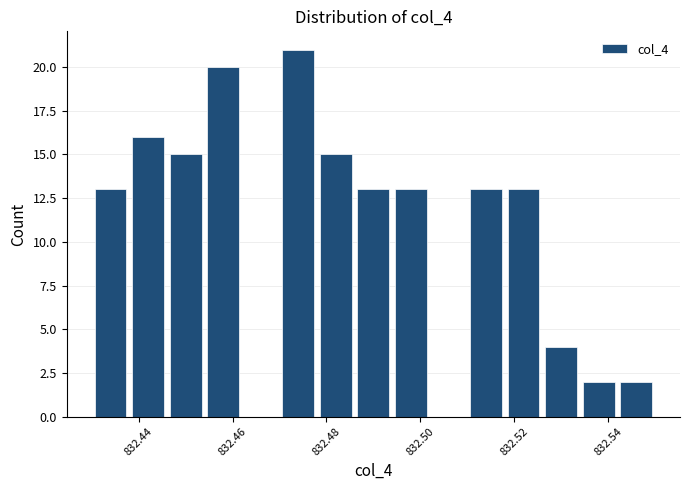

Reading left to right, transcribe this chart: for each bar, give the range it covers on the x-axis and its height. The values are not printed on the chart, so give them approximately, as read against the axis.

832.430 to 832.438: 13
832.438 to 832.446: 16
832.446 to 832.454: 15
832.454 to 832.462: 20
832.462 to 832.470: 0
832.470 to 832.478: 21
832.478 to 832.486: 15
832.486 to 832.494: 13
832.494 to 832.502: 13
832.502 to 832.510: 0
832.510 to 832.518: 13
832.518 to 832.526: 13
832.526 to 832.534: 4
832.534 to 832.542: 2
832.542 to 832.550: 2